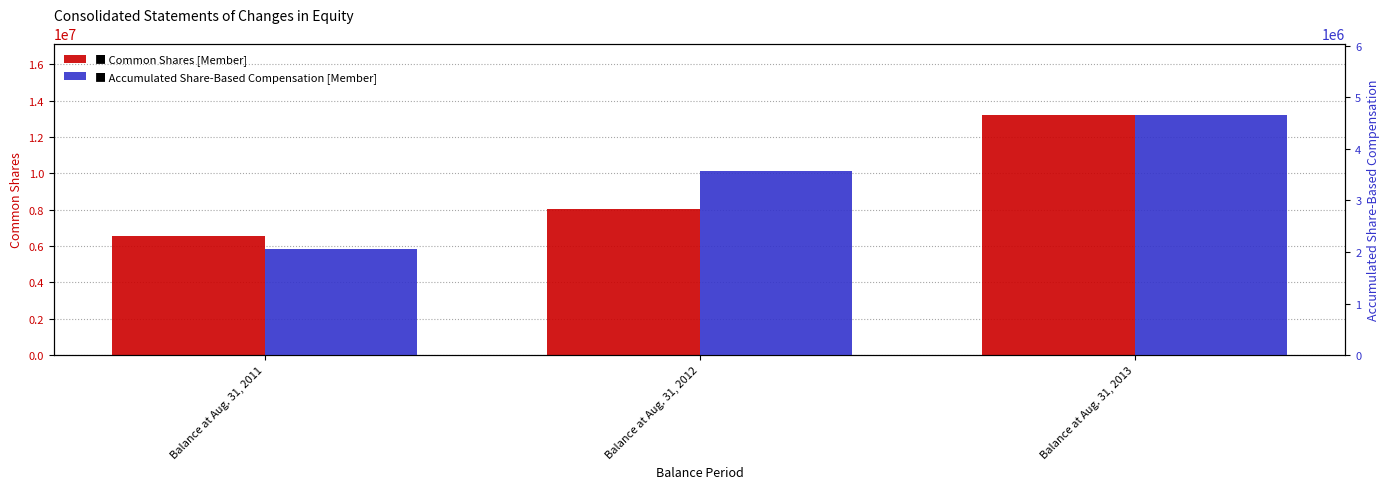

Rank the series by their average value, from lowest to highest.

Accumulated Share-Based Compensation [Member], Common Shares [Member]